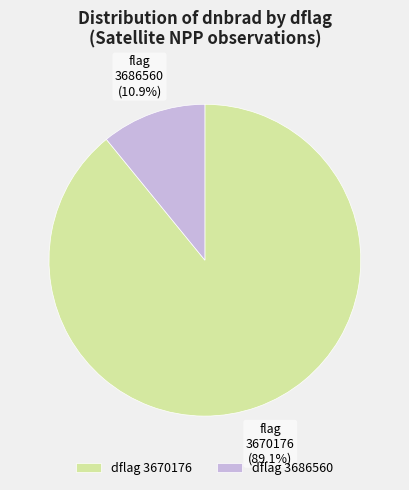

Which slice is the smallest?

dflag 3686560